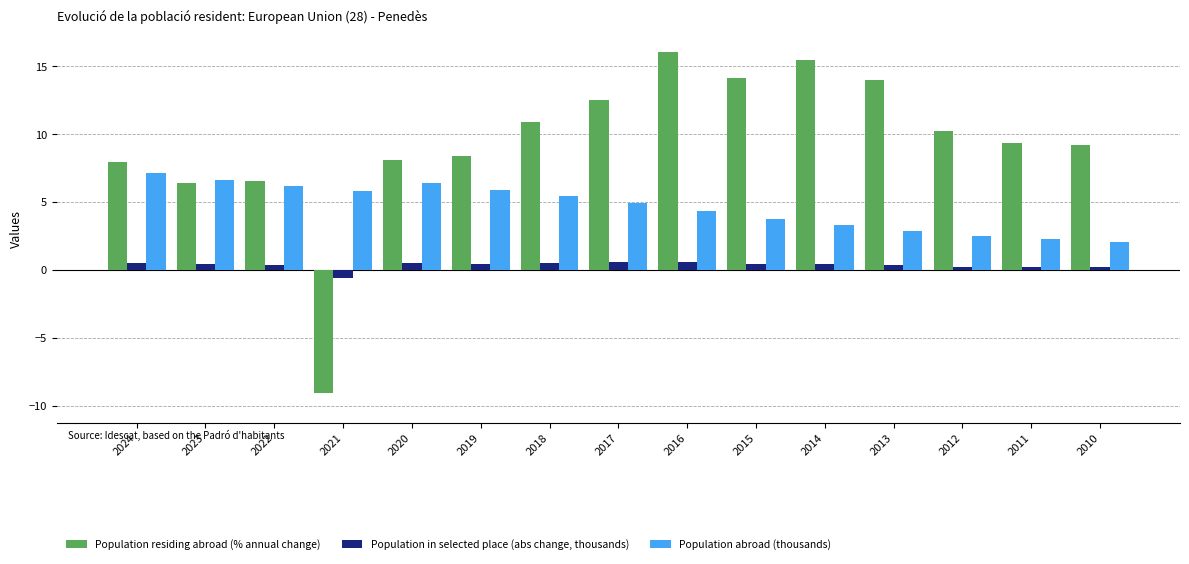

Which series has the largest total across all categories?

Population residing abroad (% annual change)